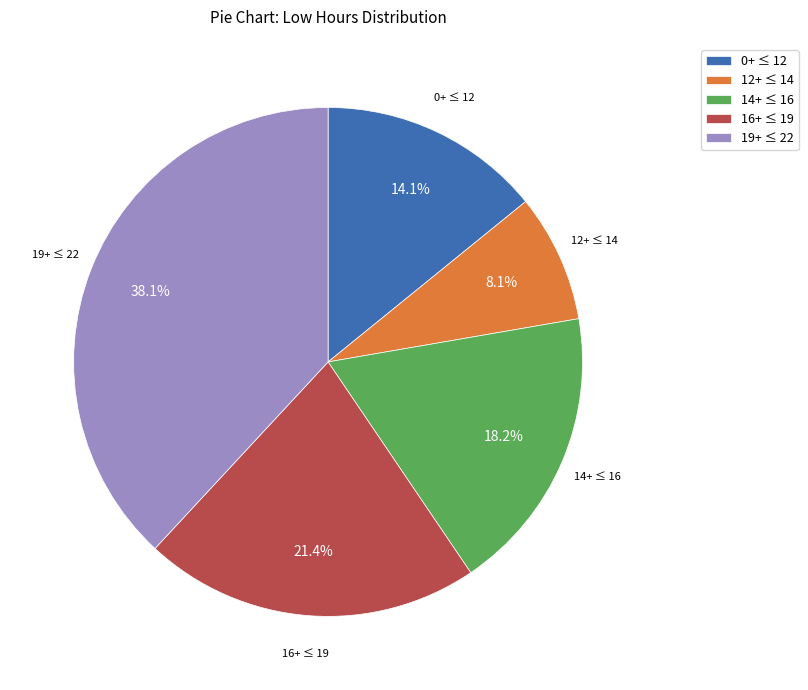

Combined, do 16+ ≤ 19 and 0+ ≤ 12 account for over 50%?

No